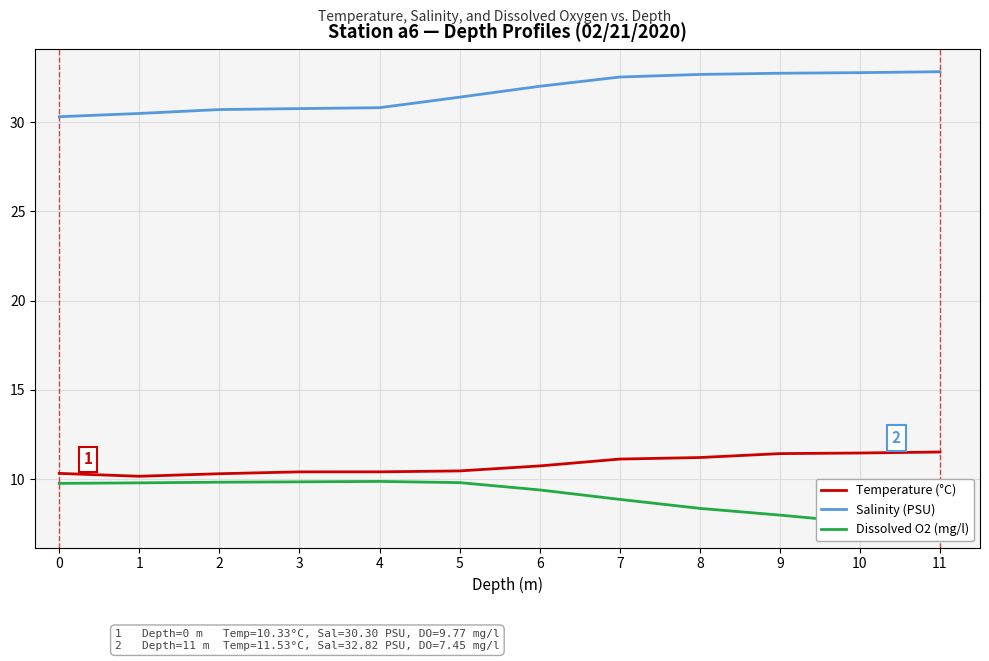

List the series in order of their peak value, highest first.

Salinity (PSU), Temperature (°C), Dissolved O2 (mg/l)